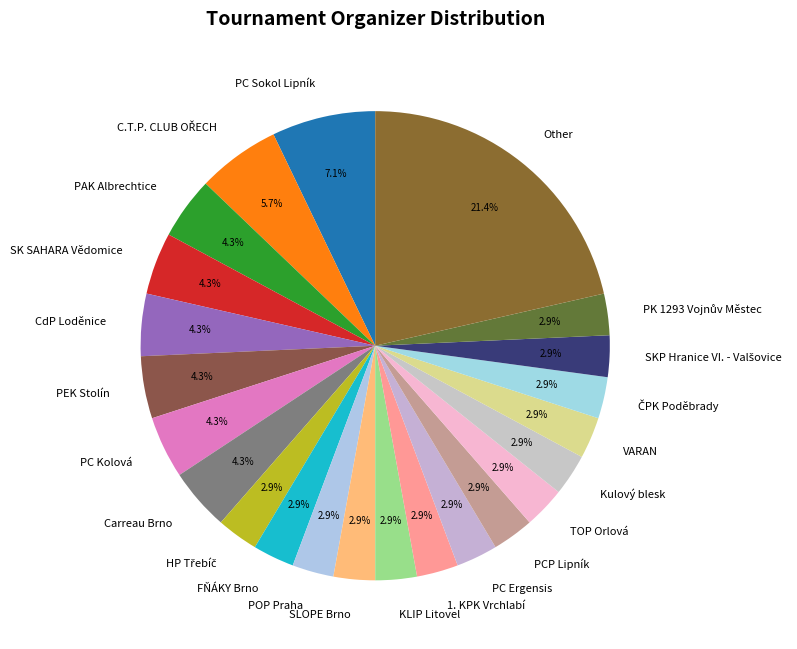

Approximately how many times larger is the value at Other compared to PEK Stolín?

5.0